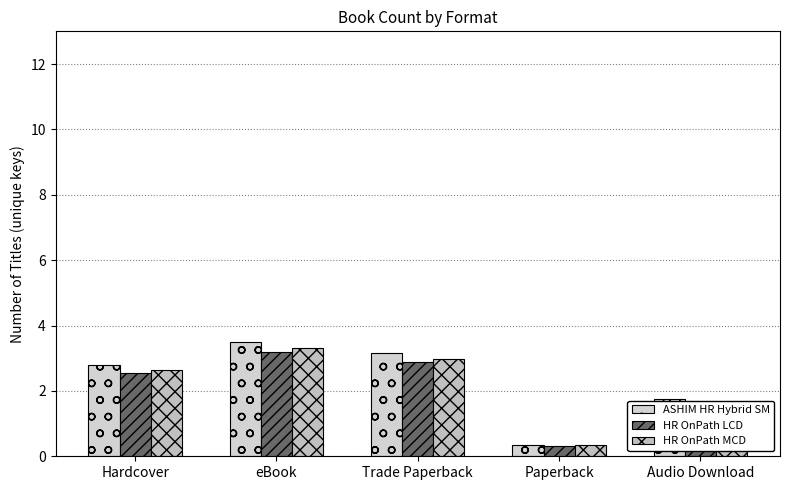

Which series has the largest range (max minus min)?

ASHIM HR Hybrid SM